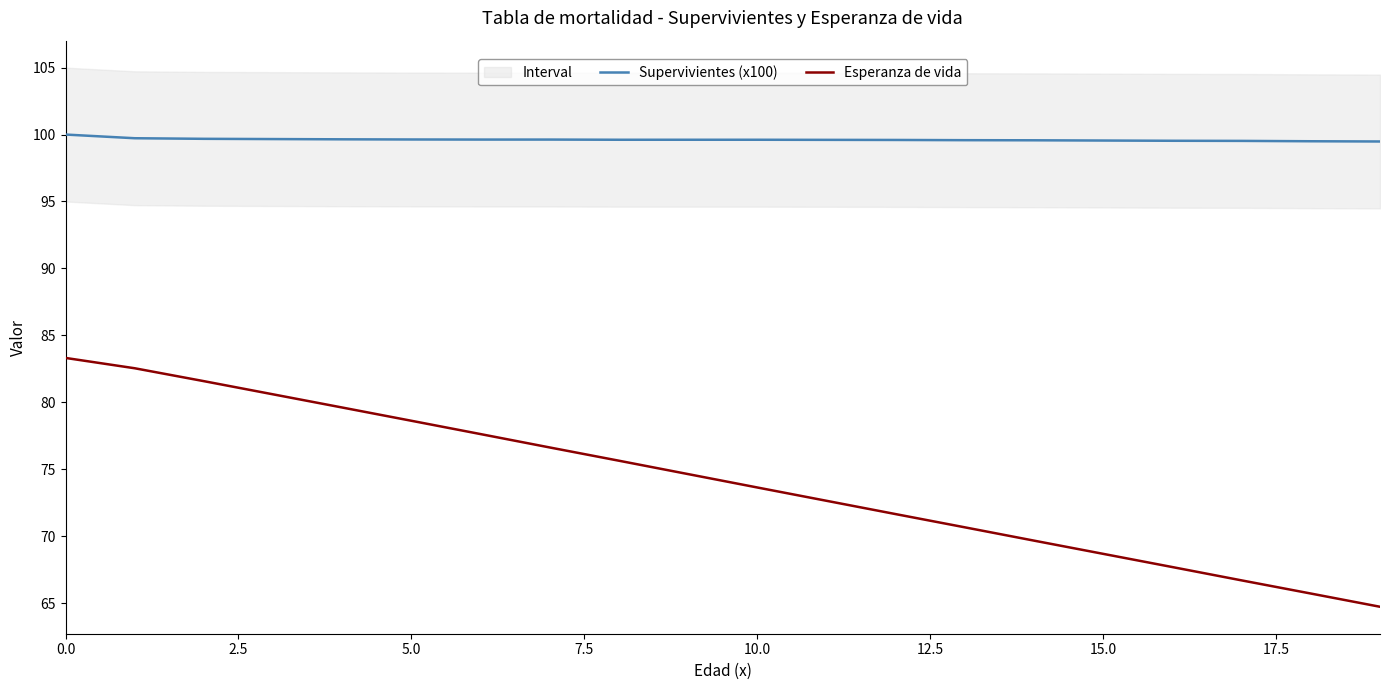

Which series has the largest total across all categories?

Supervivientes (x100)